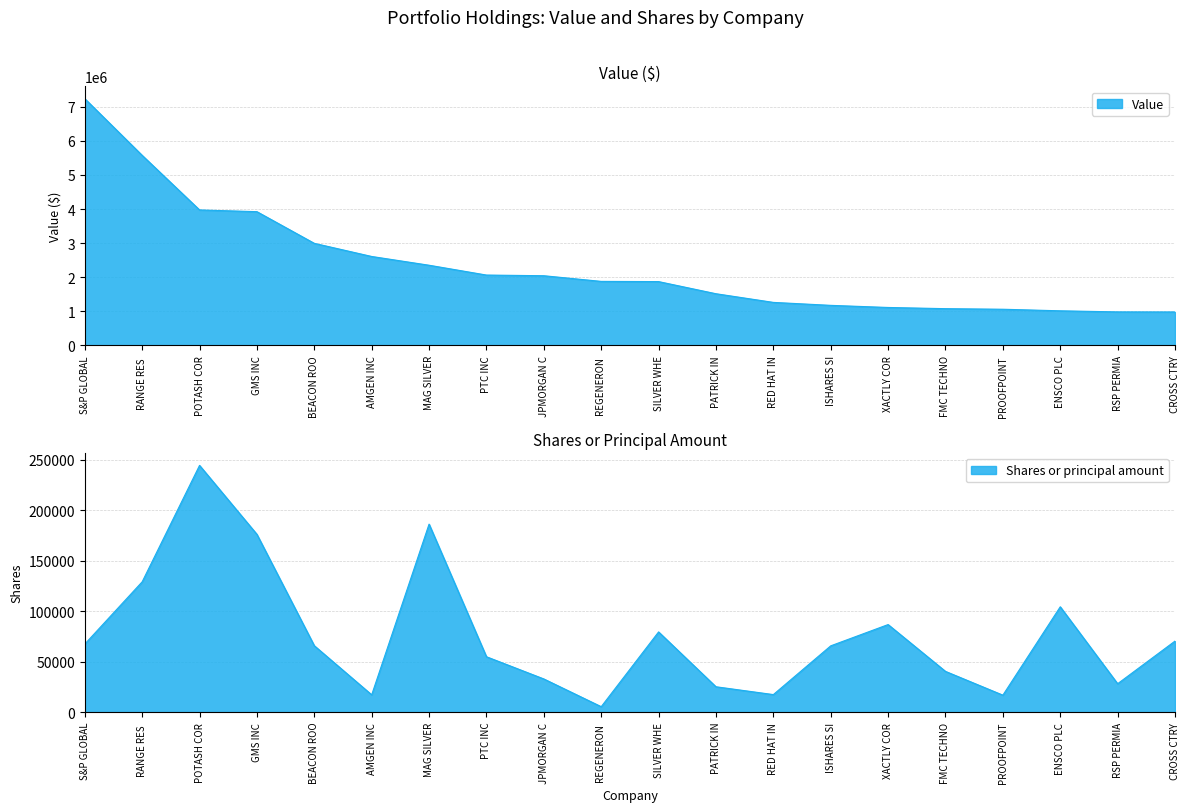

Rank the categories by value from highest to lowest.

S&P GLOBAL, RANGE RES, POTASH COR, GMS INC, BEACON ROO, AMGEN INC, MAG SILVER, PTC INC, JPMORGAN C, REGENERON, SILVER WHE, PATRICK IN, RED HAT IN, ISHARES SI, XACTLY COR, FMC TECHNO, PROOFPOINT, ENSCO PLC, RSP PERMIA, CROSS CTRY